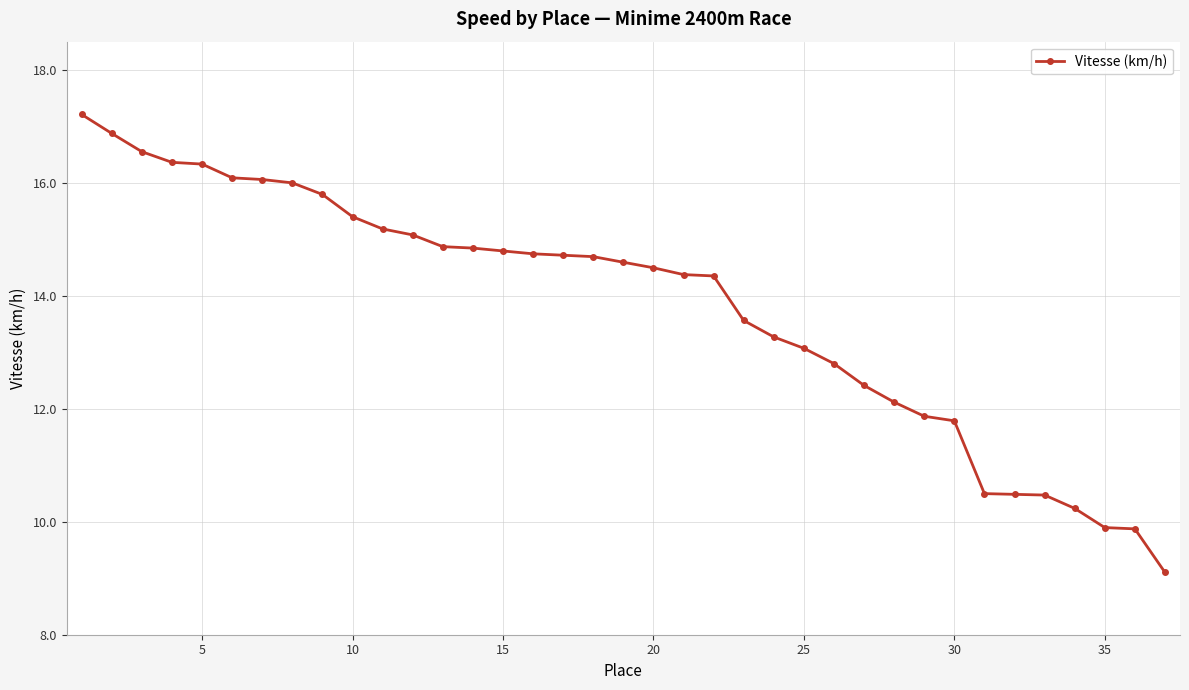

What is the value of the 36th point from the left?

9.9